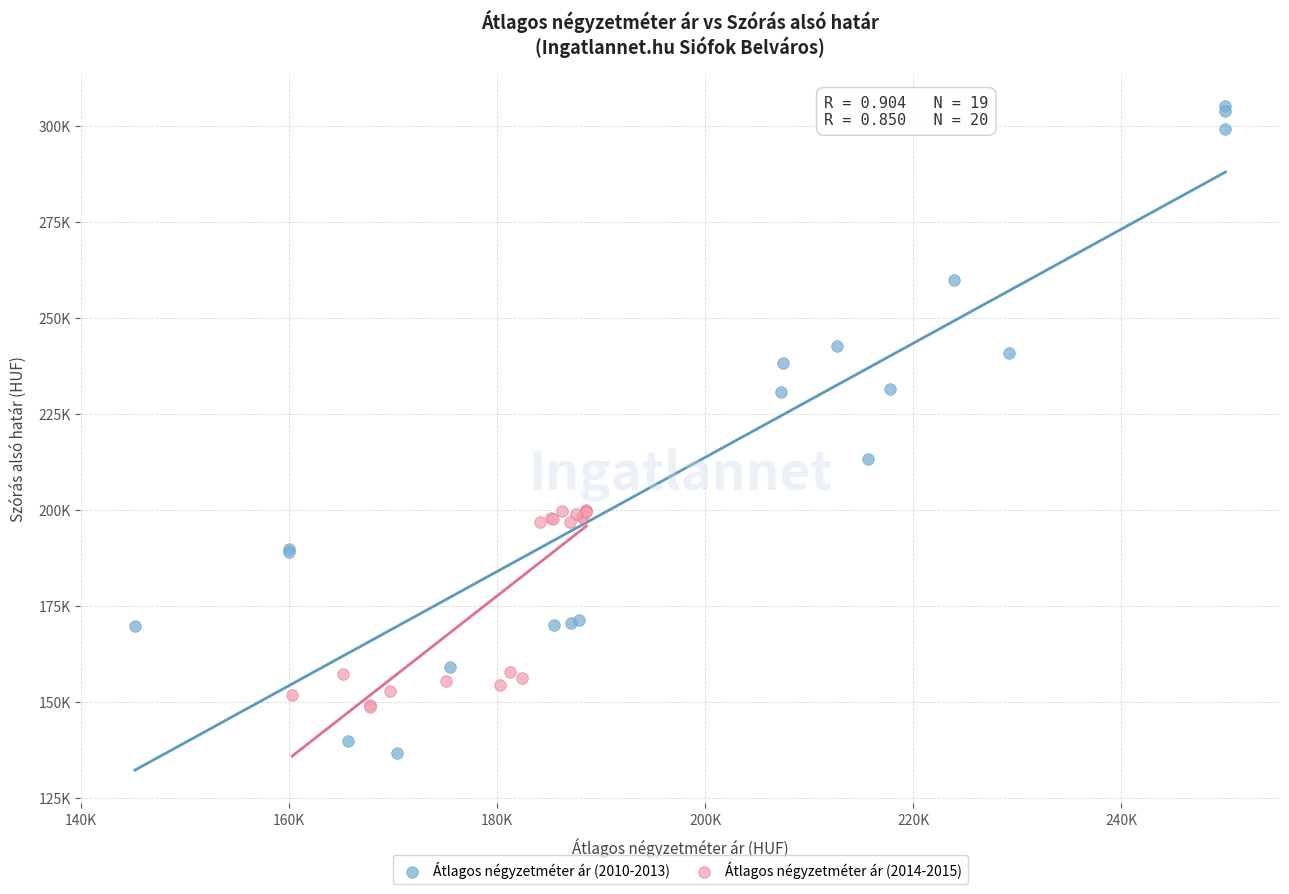

Which series contains the lowest Y value?

Átlagos négyzetméter ár (2010-2013)